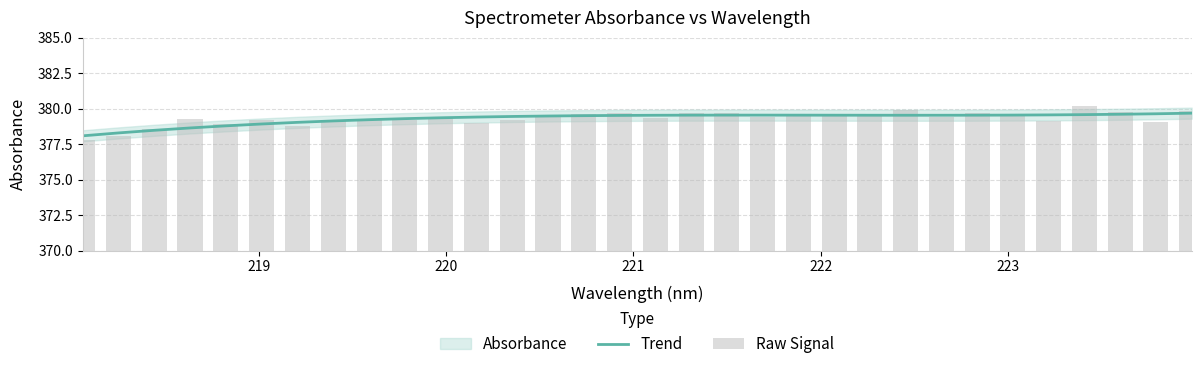

What is the maximum value for Trend?

379.7